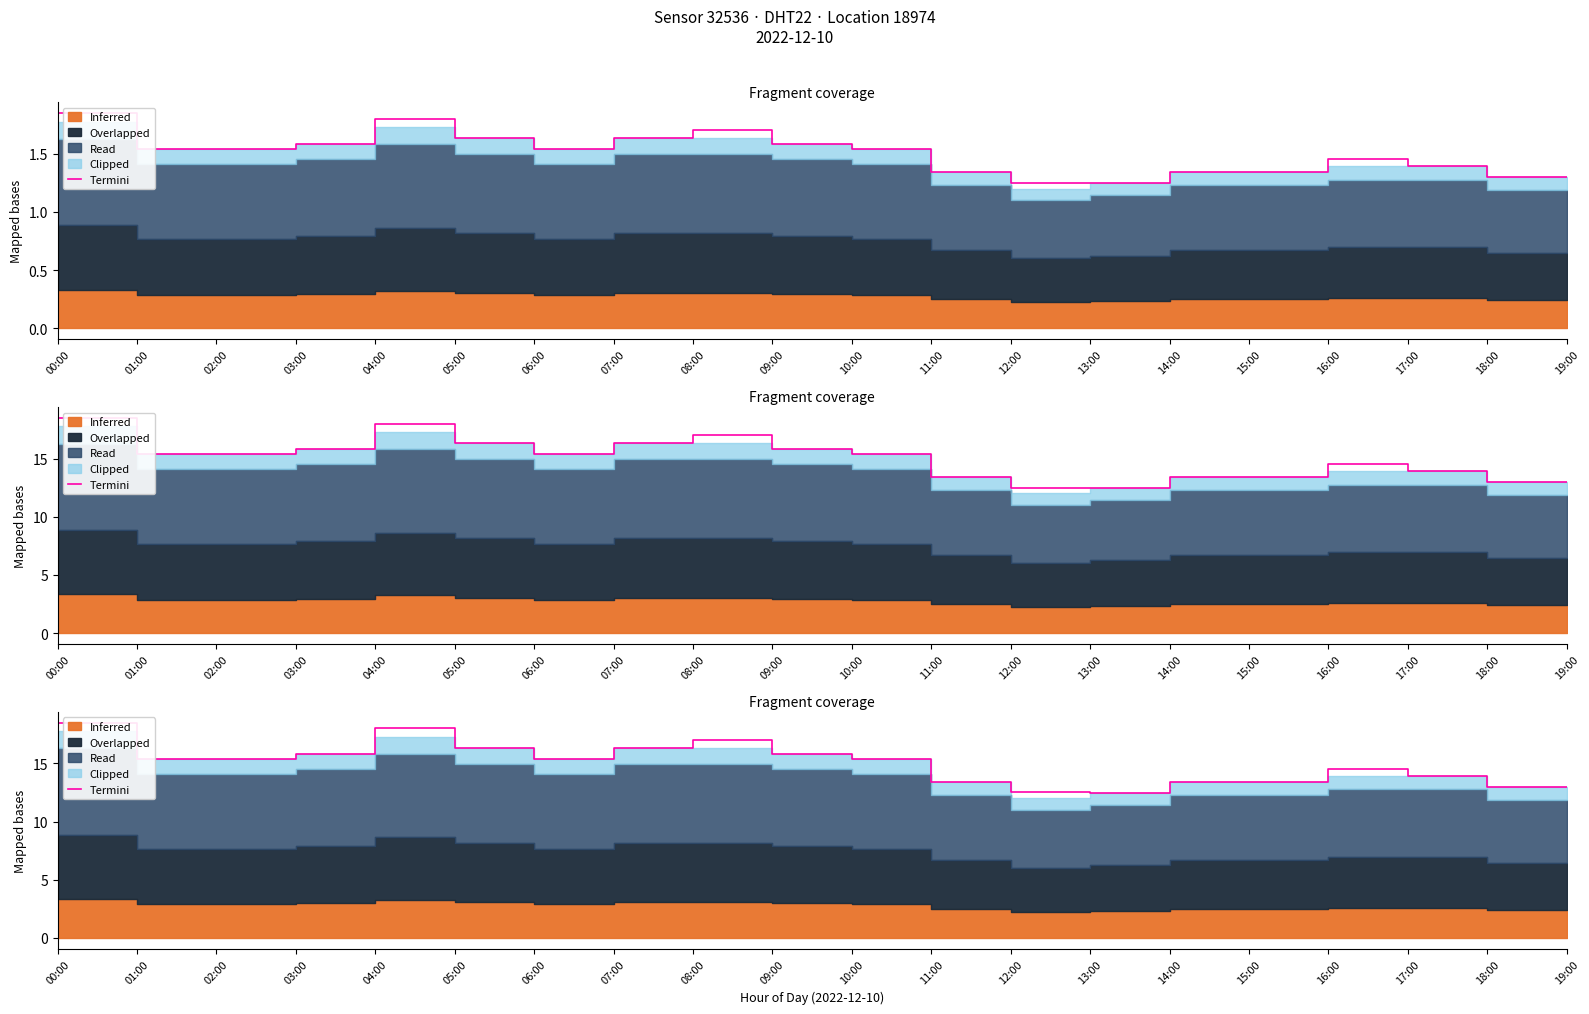

What is the change in value from 06:00 to 08:00?

+1.6